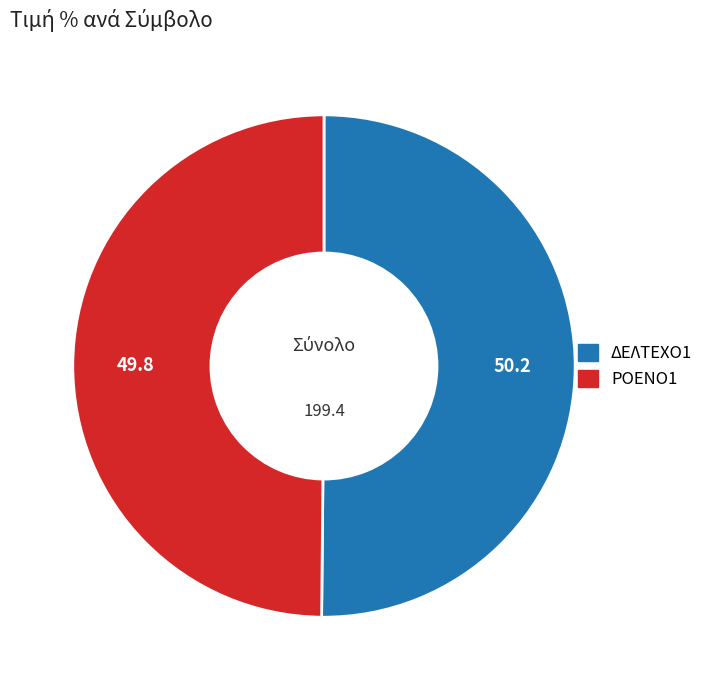

True or false: ΔΕΛΤΕΧΟ1 accounts for 37% of the total.

False